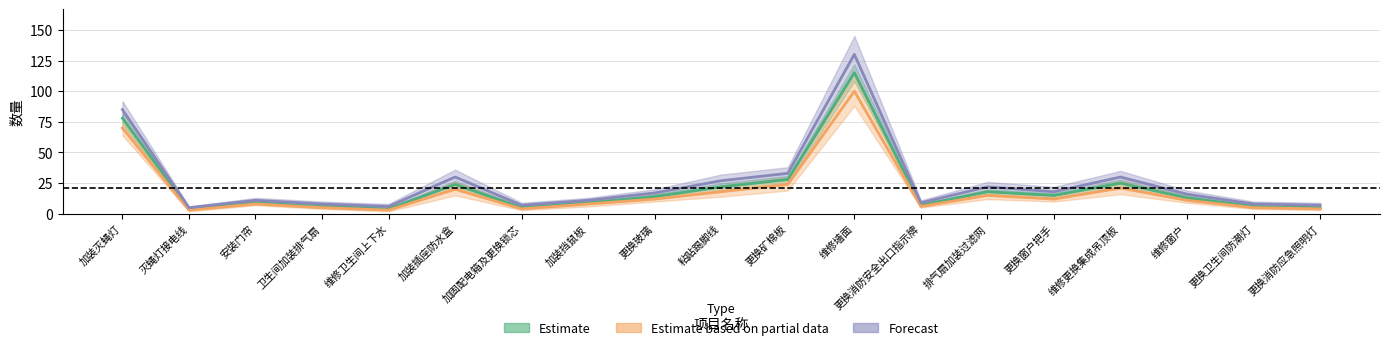

What is the approximate value of Forecast at 排气扇加装过滤网?

22